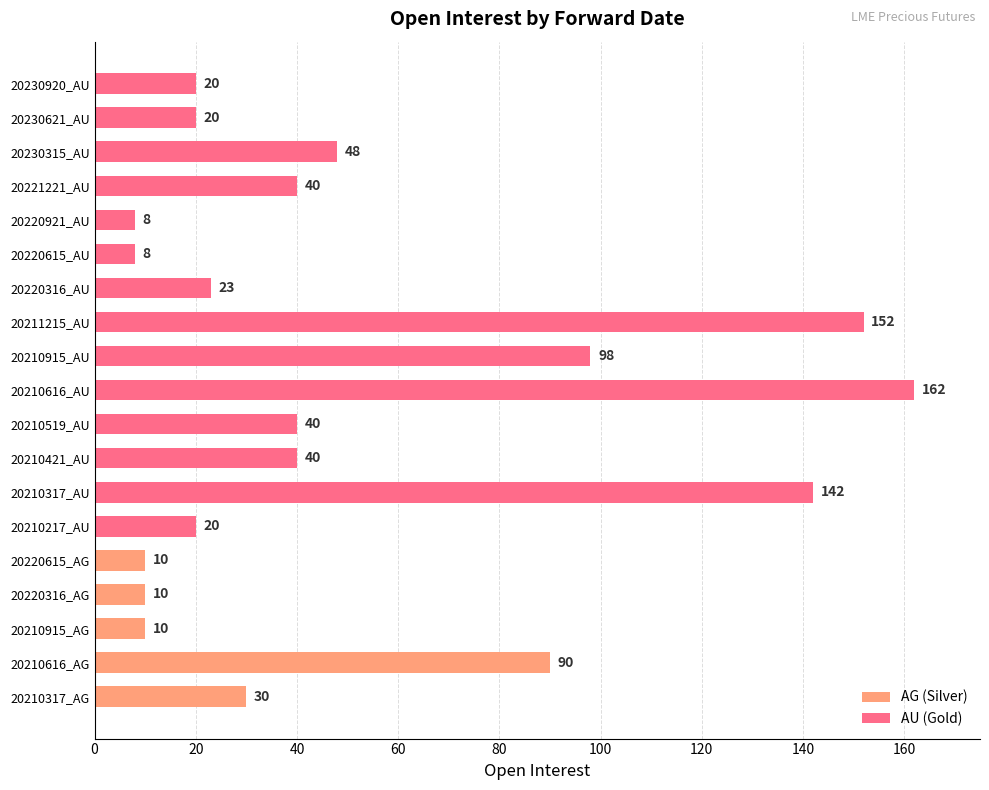

Is it true that the value at 20230315_AU is 29?

False